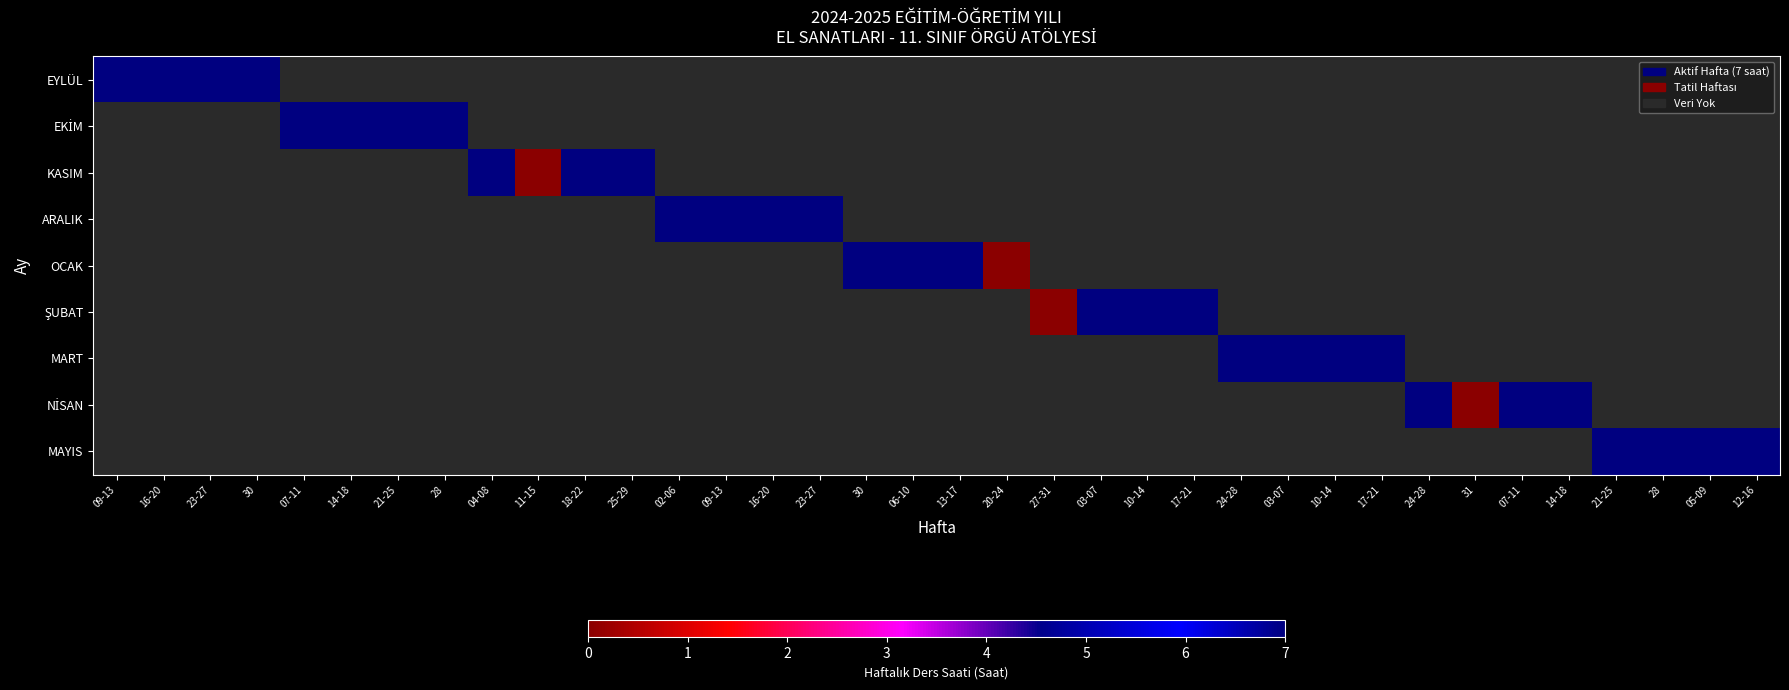

At which label does MART reach its minimum?

09-13